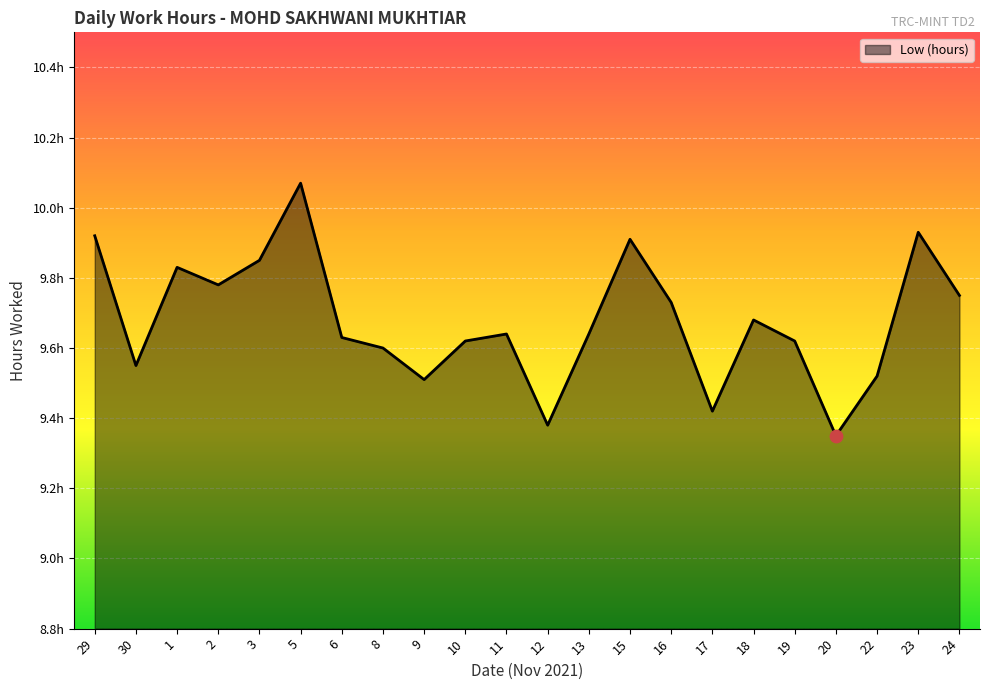

What is the ratio of the value at 9 to the value at 16?

1.0